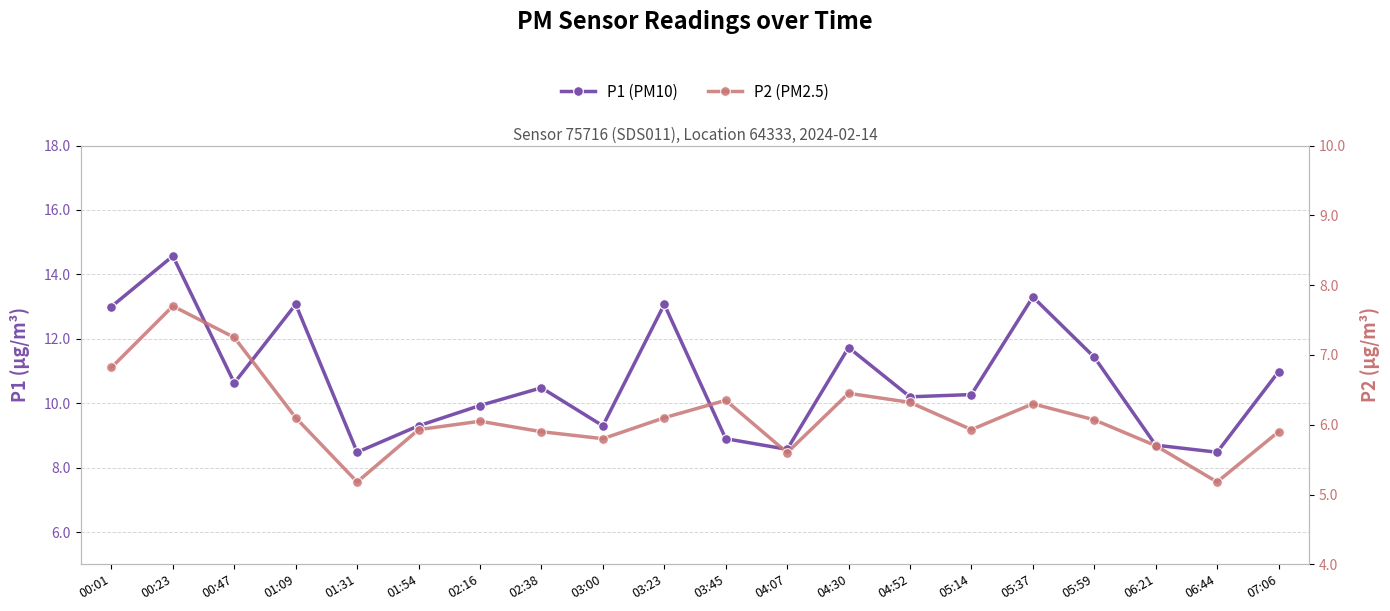

At which category is the sum across all series the highest?

00:23